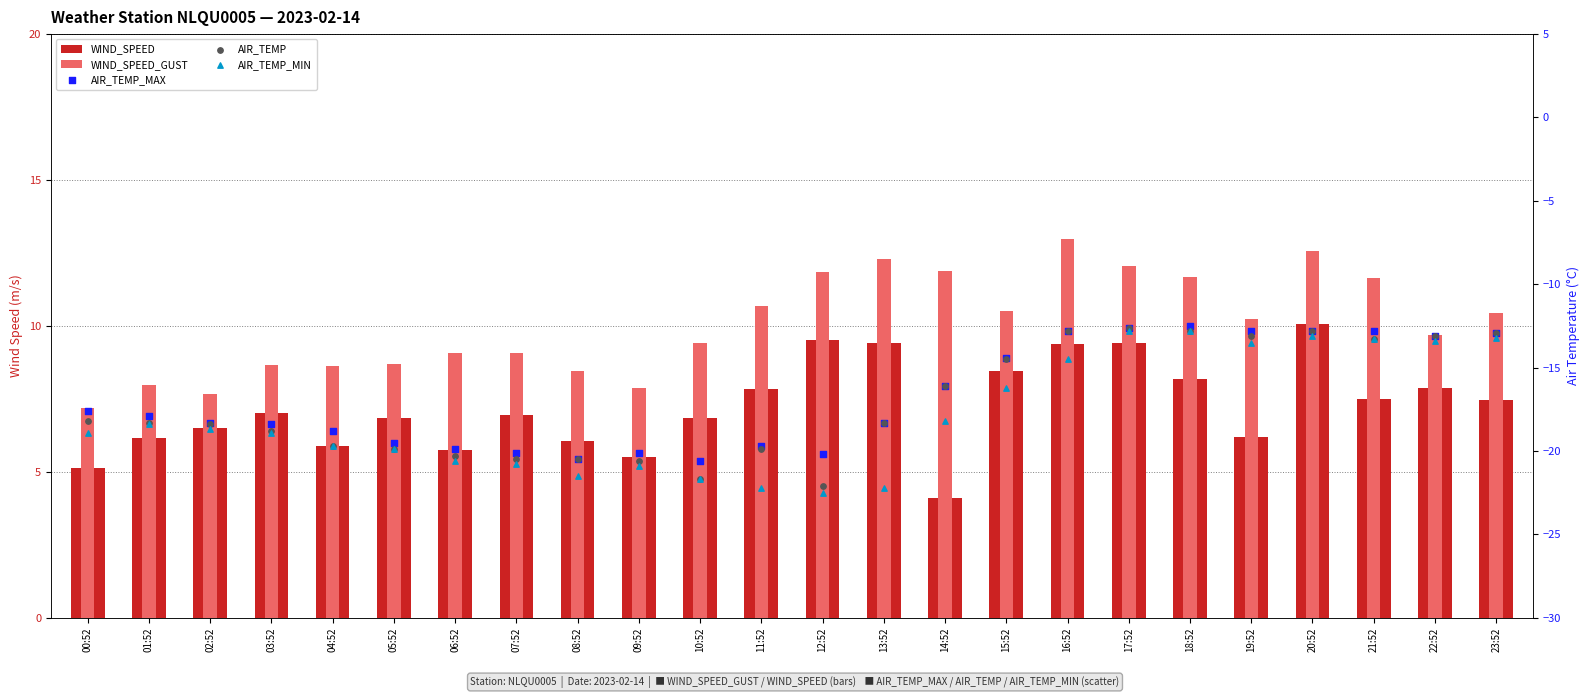

Which series has the largest total across all categories?

WIND_SPEED_GUST